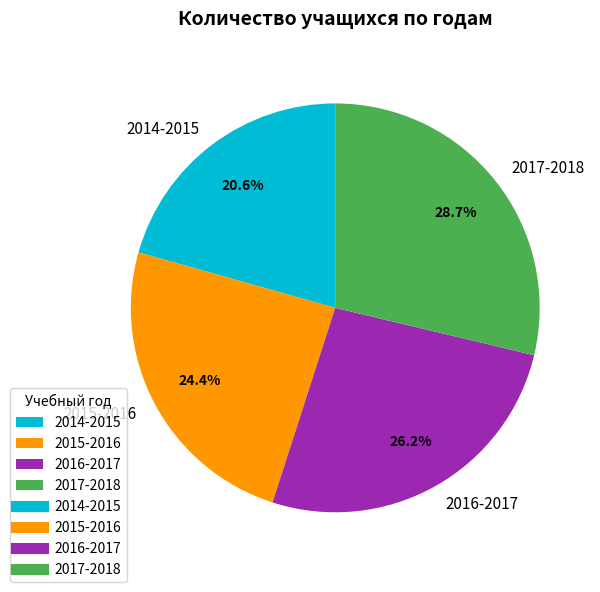

What percentage do 2017-2018 and 2016-2017 together represent?

55.0%